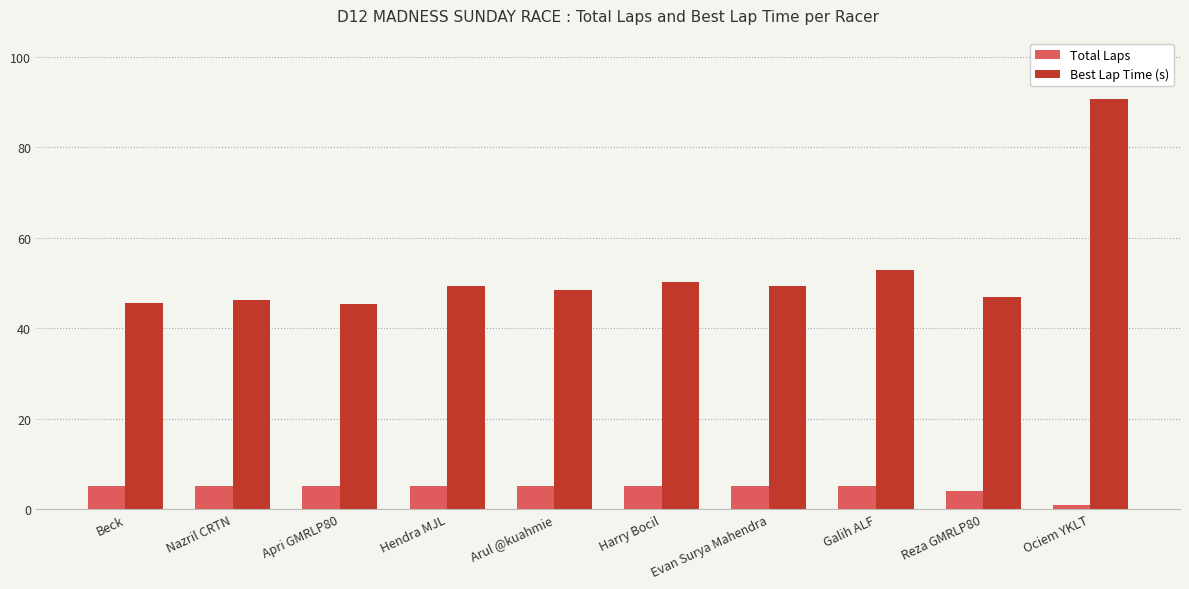

What is the spread (max minus min) of values at Arul @kuahmie?

43.5